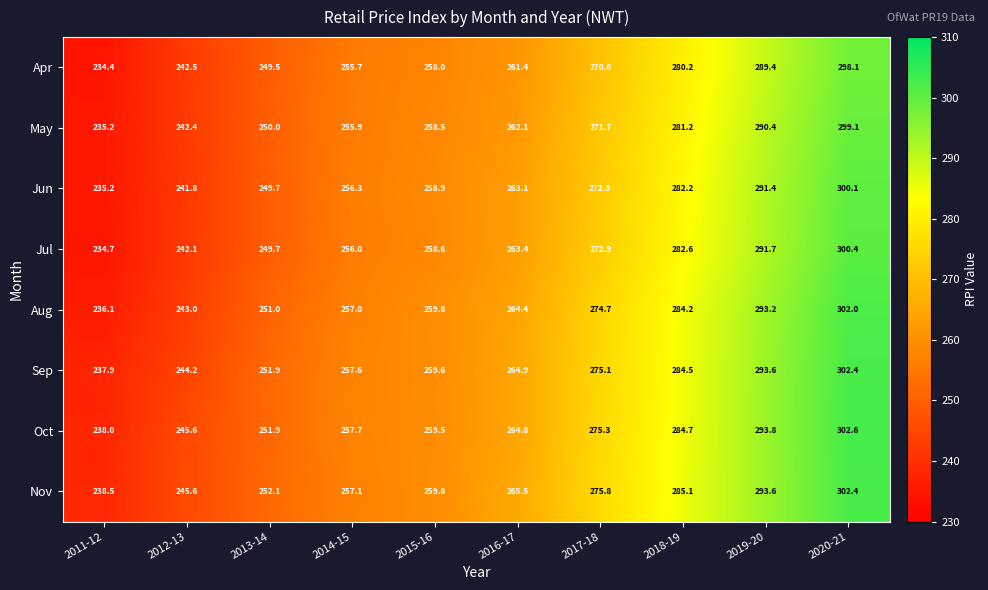

List the labels in order of Sep value, largest first.

2020-21, 2019-20, 2018-19, 2017-18, 2016-17, 2015-16, 2014-15, 2013-14, 2012-13, 2011-12